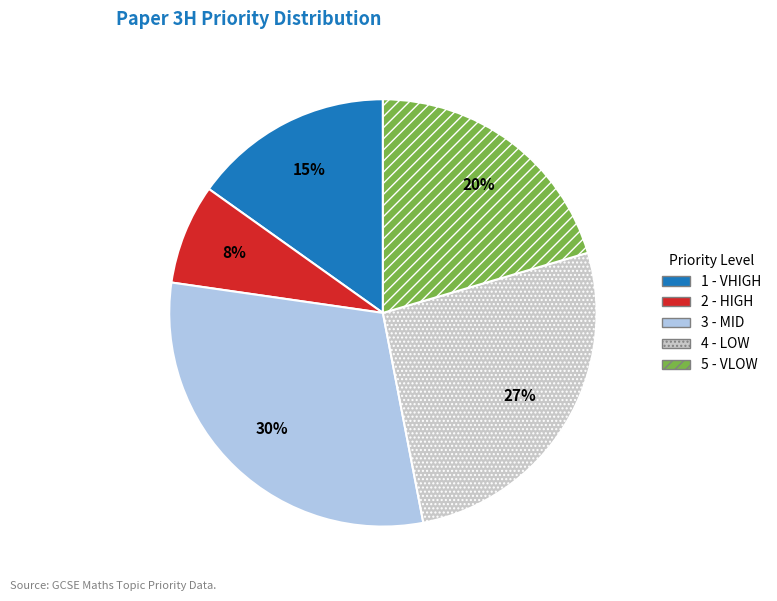

How many slices are in this pie chart?

5